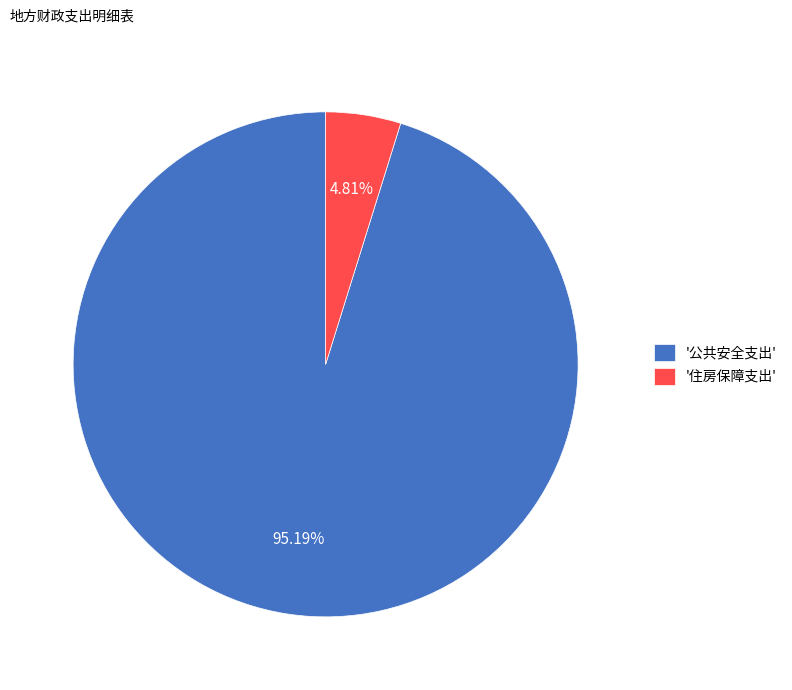

Which category accounts for the majority?

'公共安全支出'